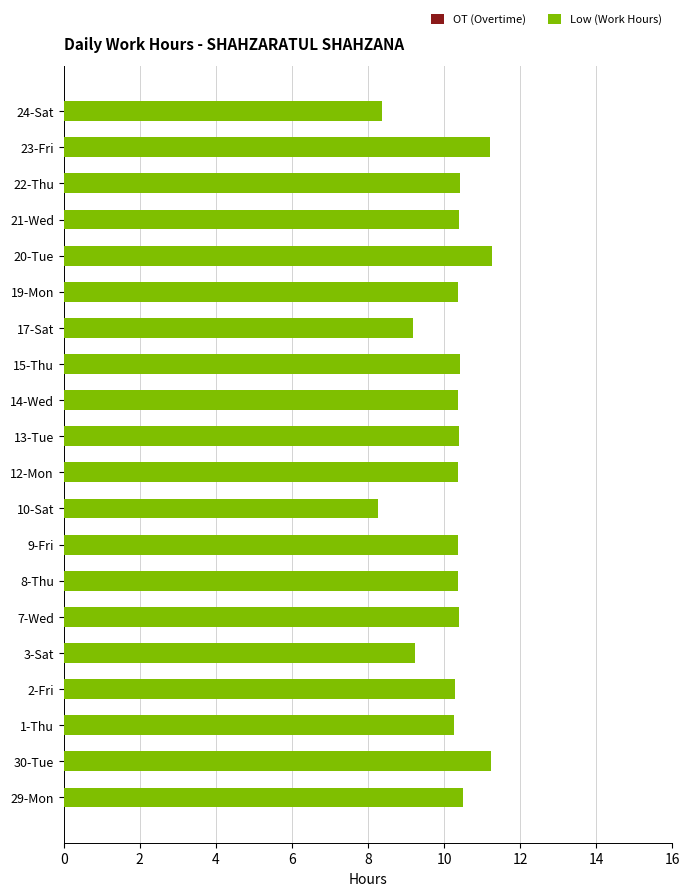

Between 14-Wed and 17-Sat, which is larger?

14-Wed